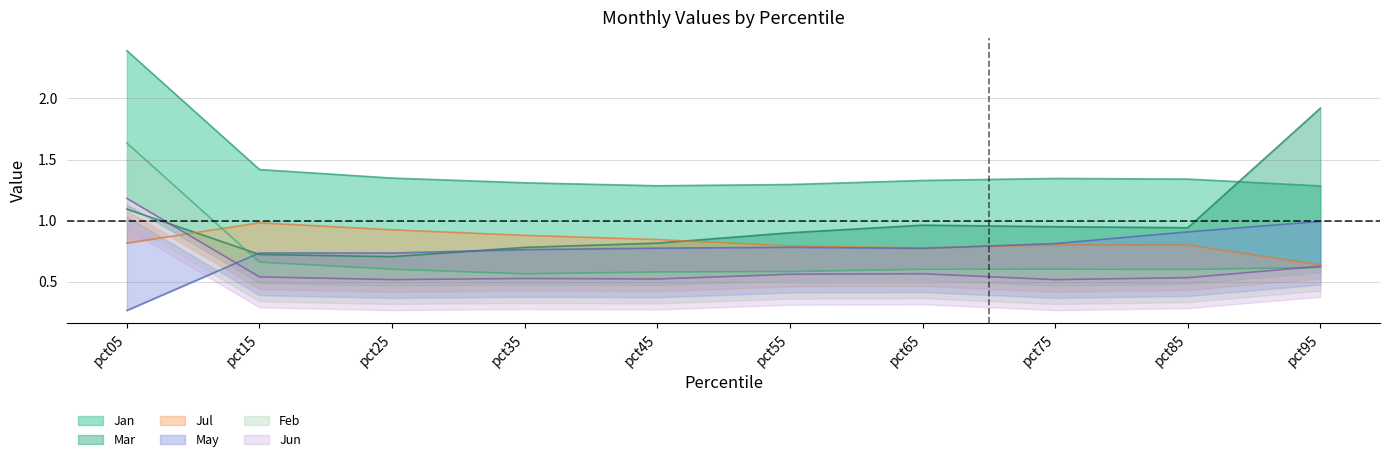

Which label corresponds to the largest value in the chart?

pct05